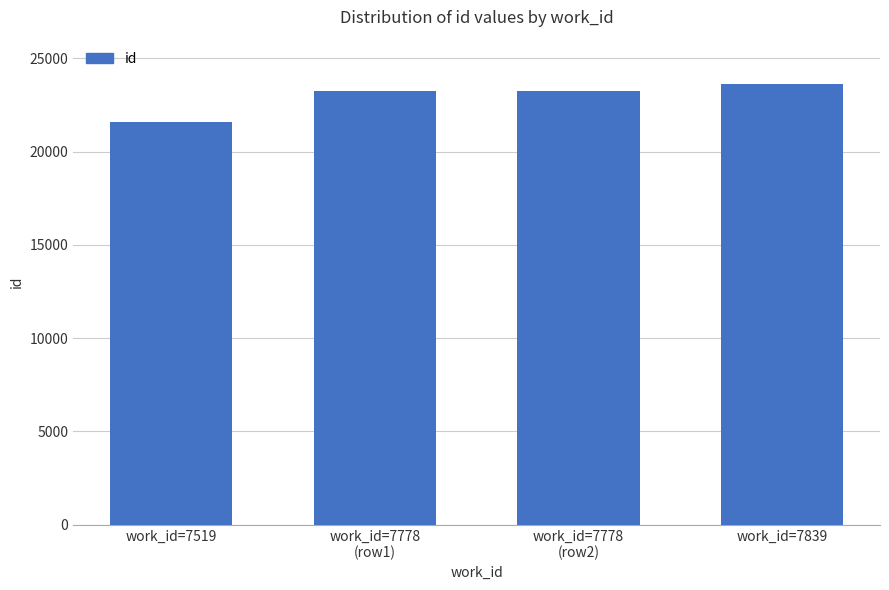

True or false: the data shows 23643 at work_id=7839.

True